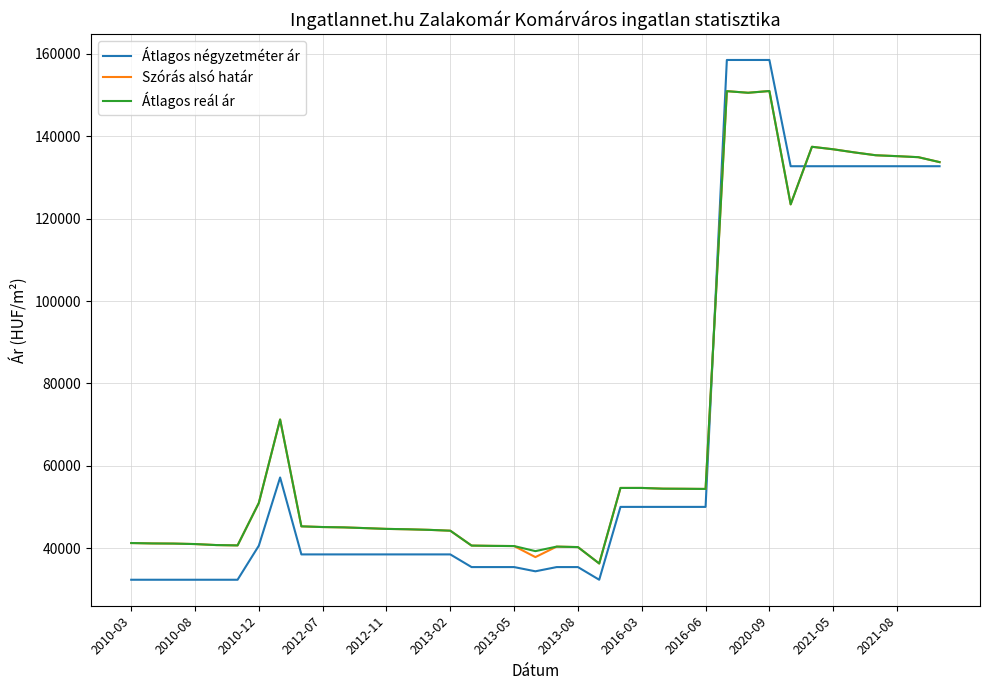

What is the lowest value of the Átlagos reál ár series?

36256